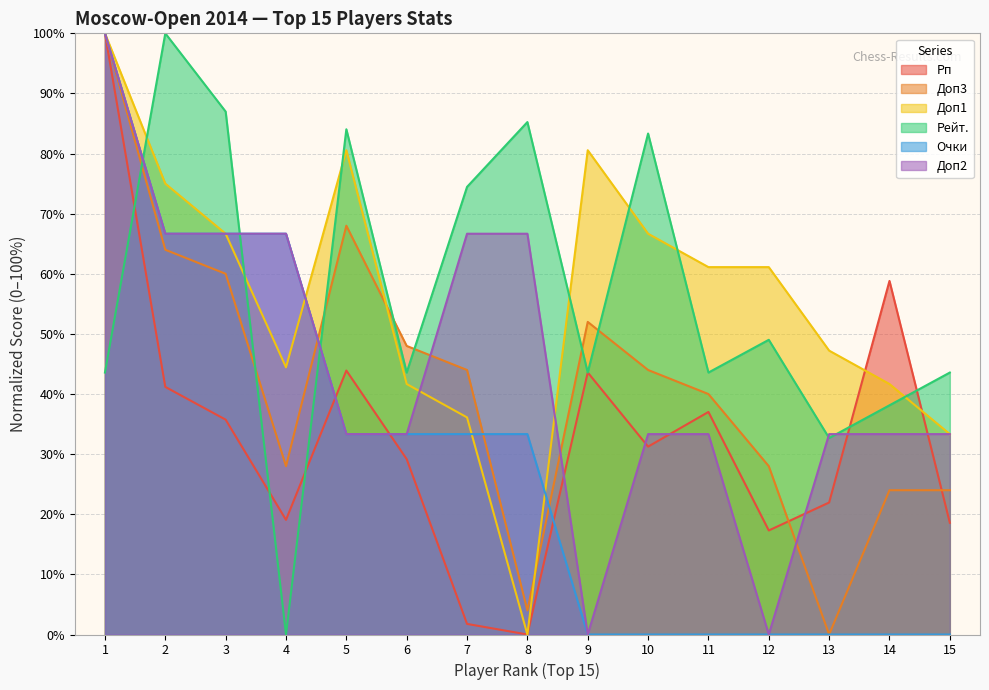

Read the Рейт. value at 13.

32.7